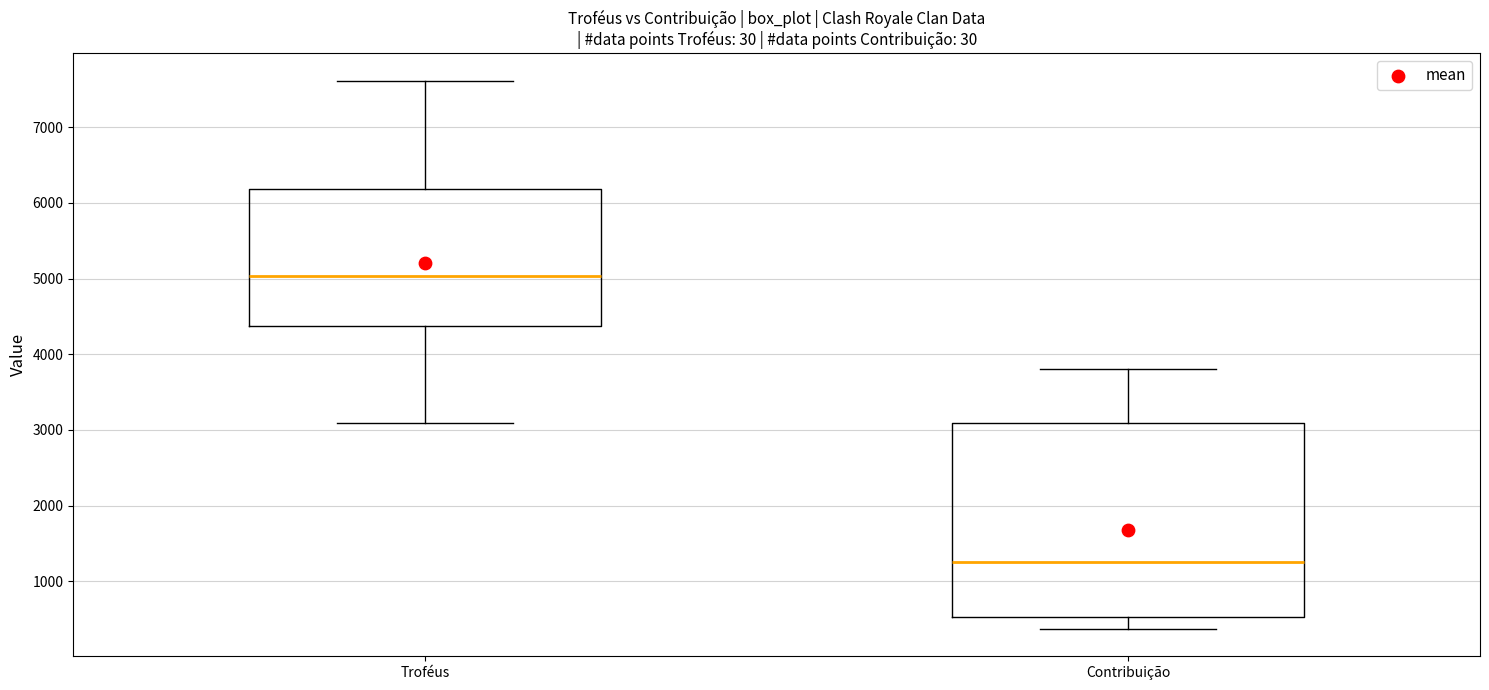

Which box has the highest median line?

Troféus